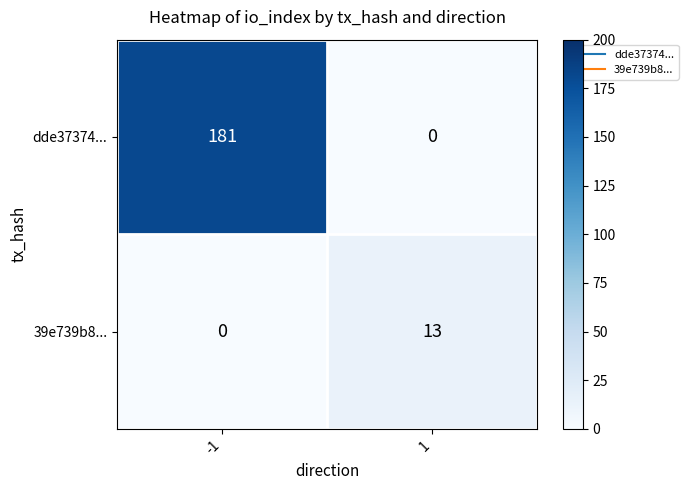

At how many categories does at least one series exceed 164?

1